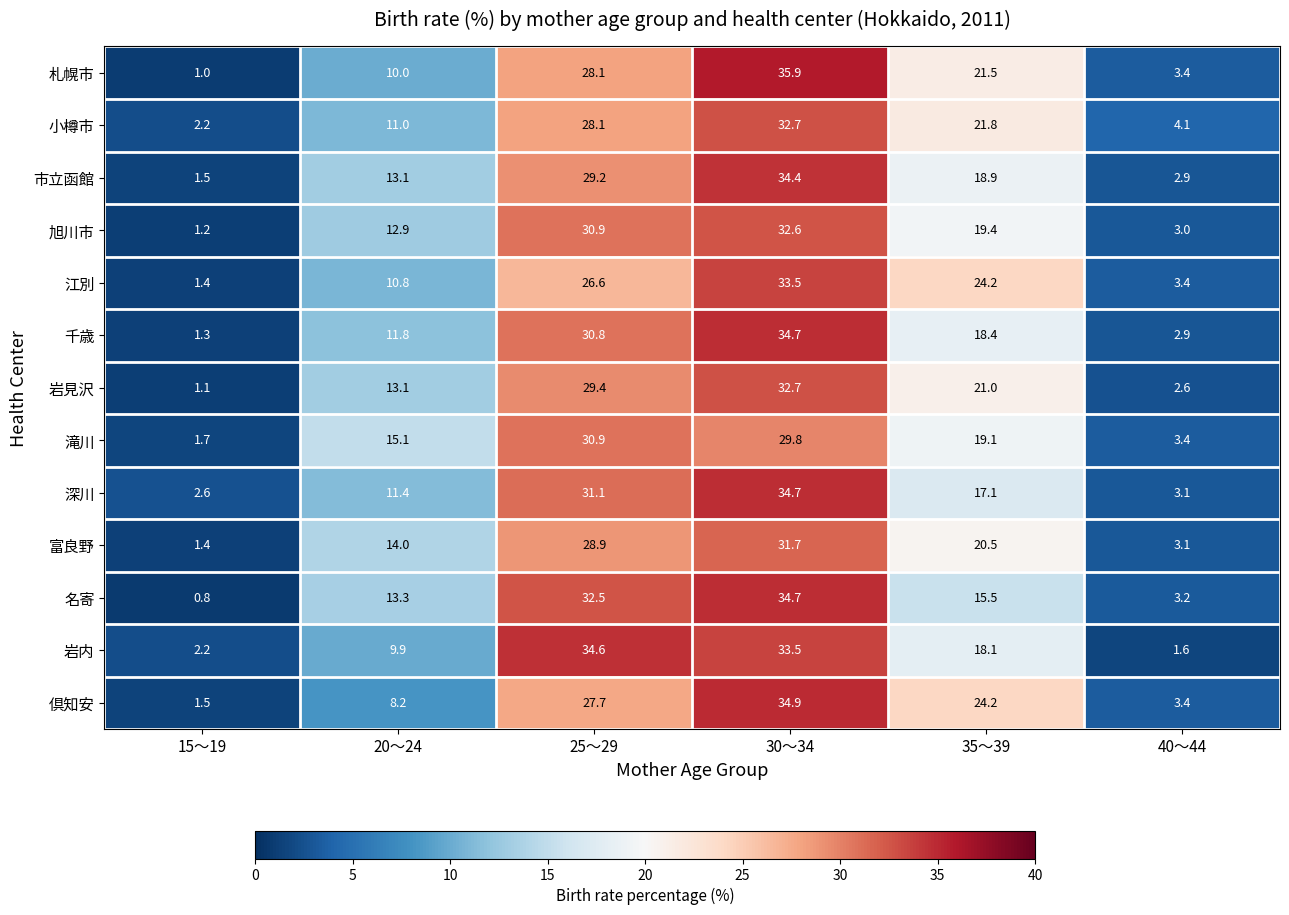

What is the difference between the 滝川 values at 15～19 and 25～29?

29.2